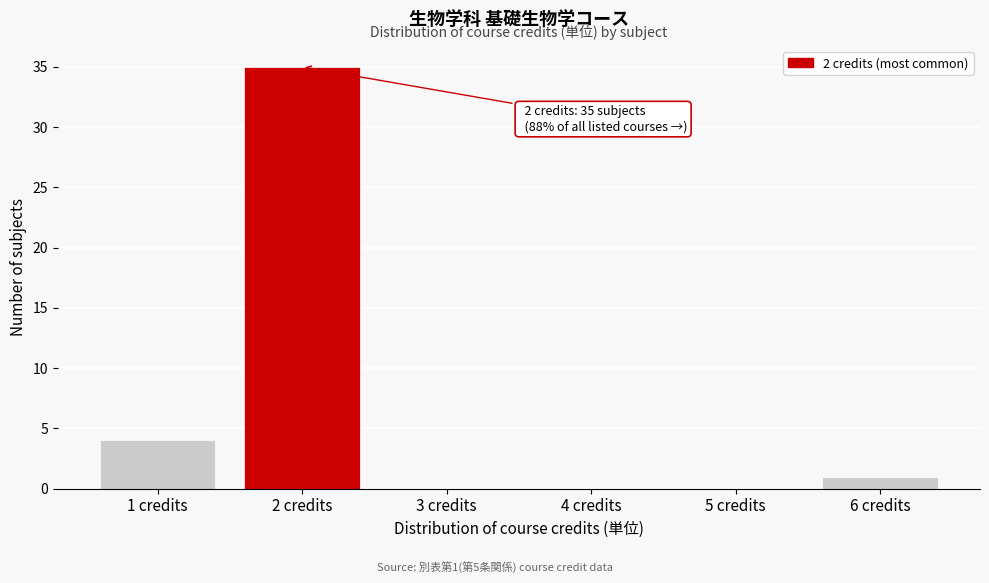

Over which range of the x-axis is the bar tallest?

1.5 to 2.5